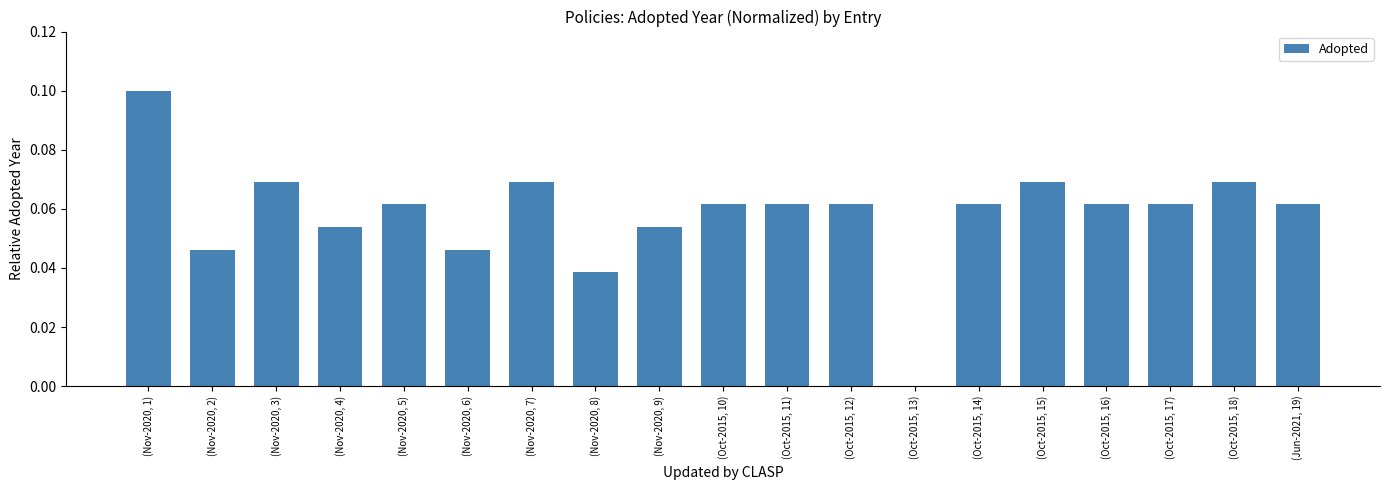

Which label corresponds to the largest value in the chart?

(Nov-2020, 1)